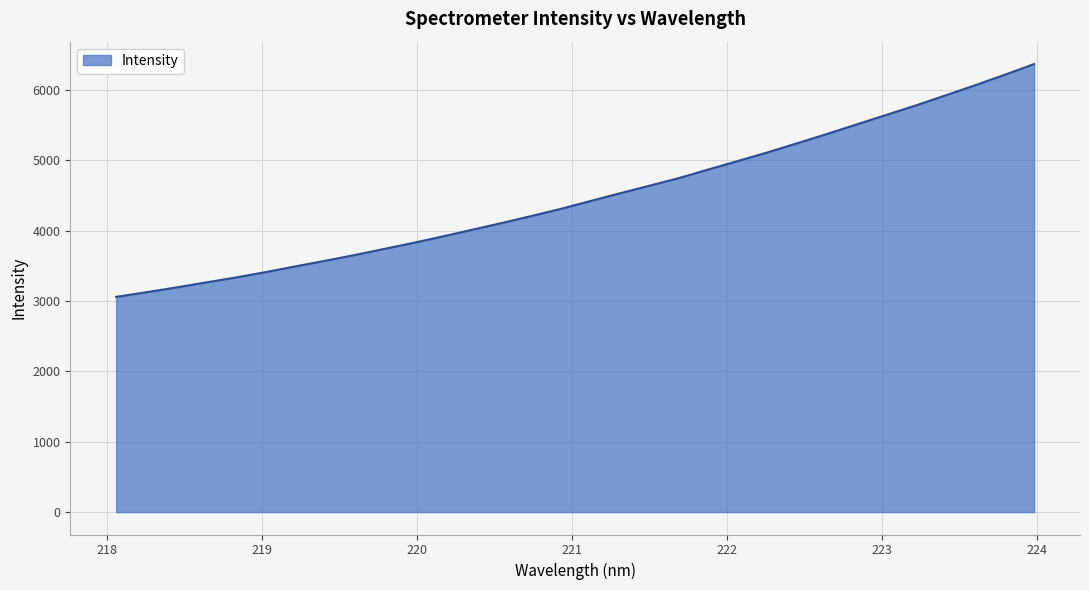

What is the greatest value displayed?

6364.2